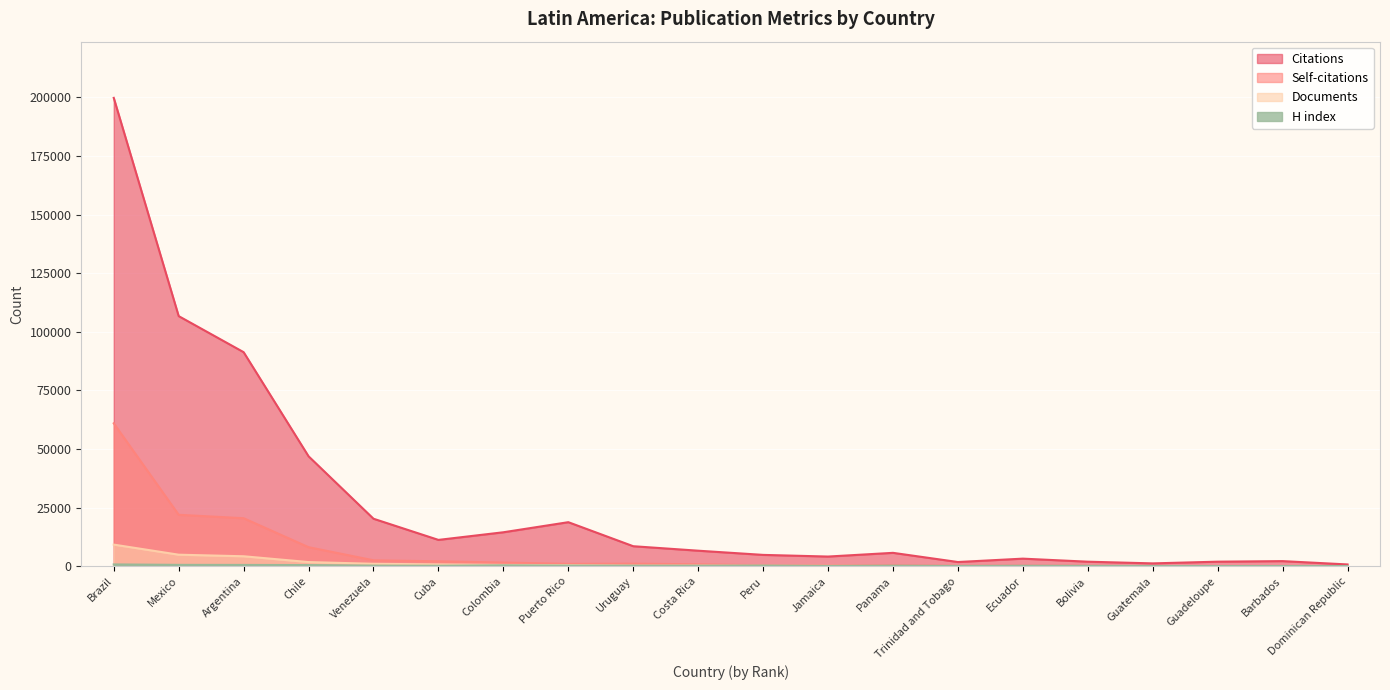

What is the value of the Documents point at the 17th from the left?

63